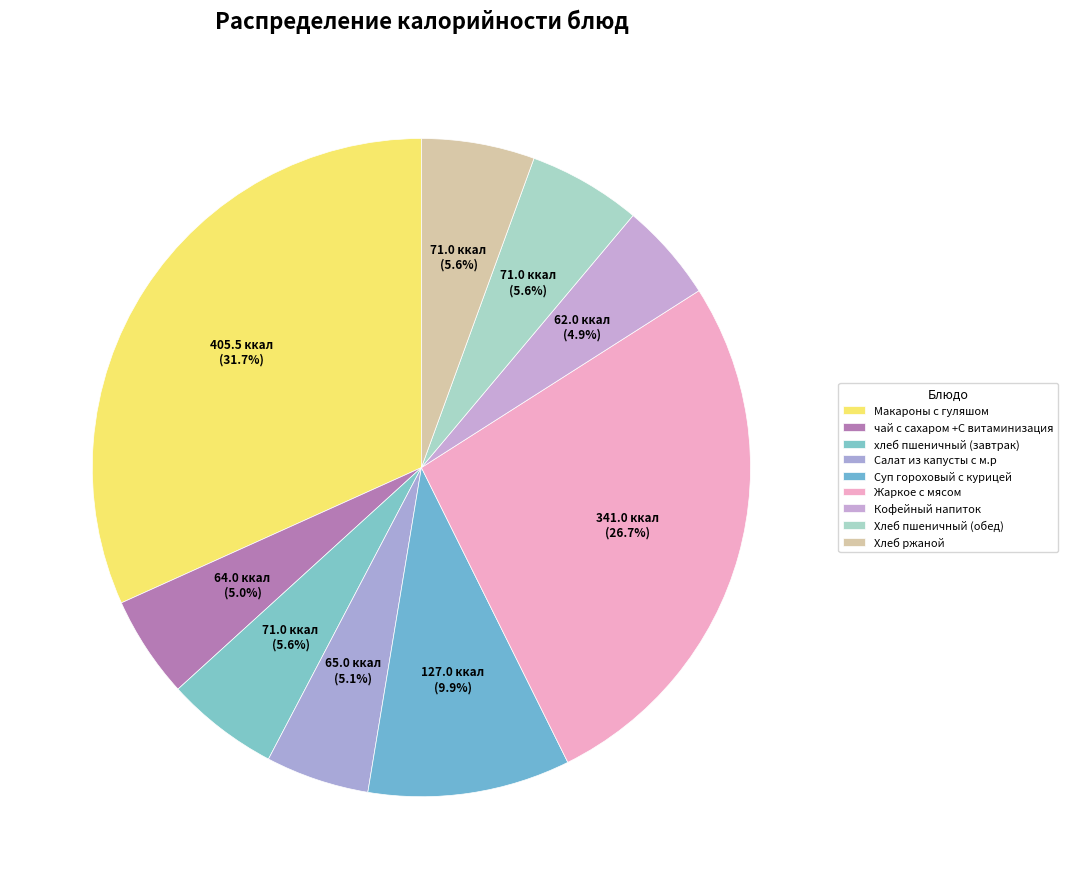

To the nearest percent, what is the difference between the largest and smallest slice percentages?

27%